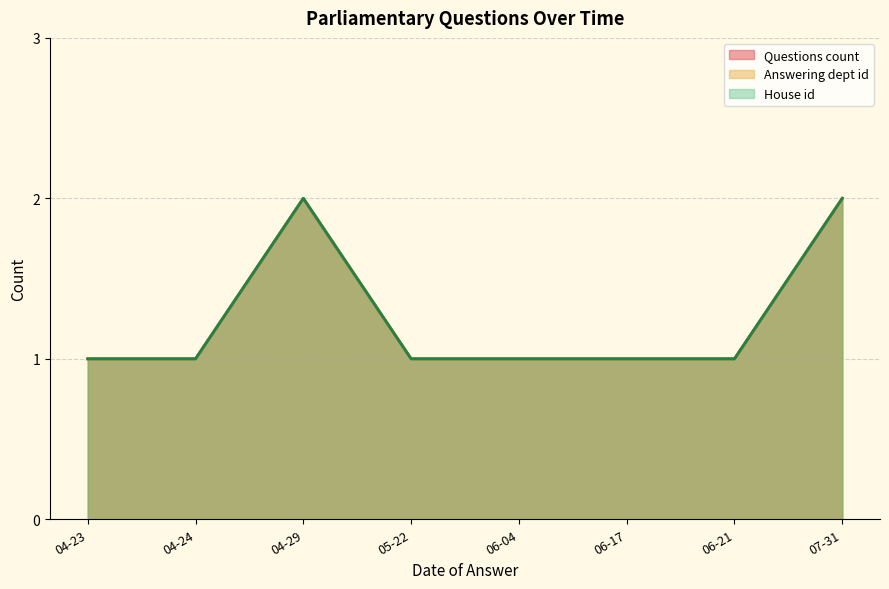

True or false: Questions count and House id cross at least once.

False